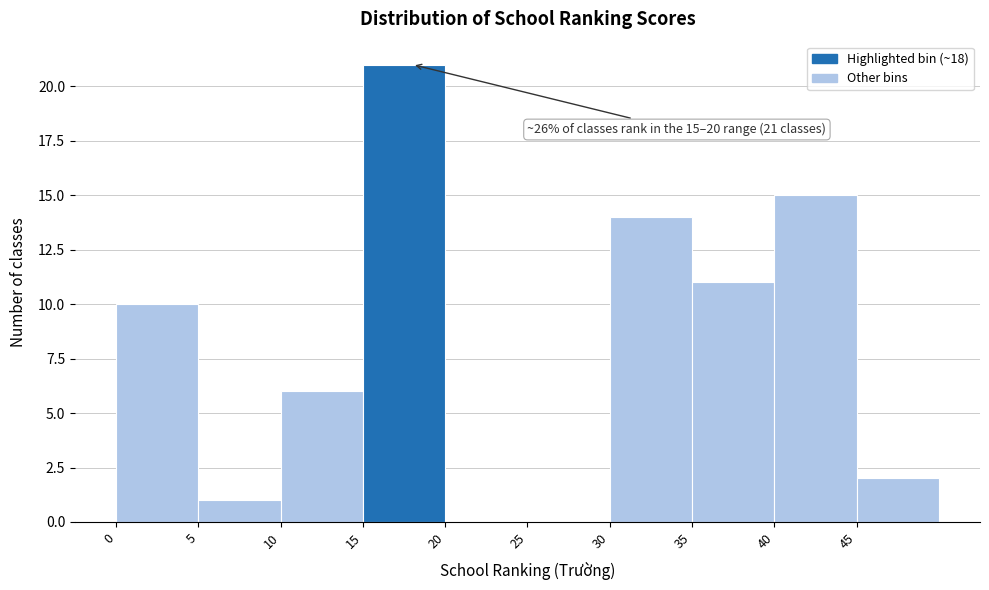

Over which range of the x-axis is the bar tallest?

15 to 20